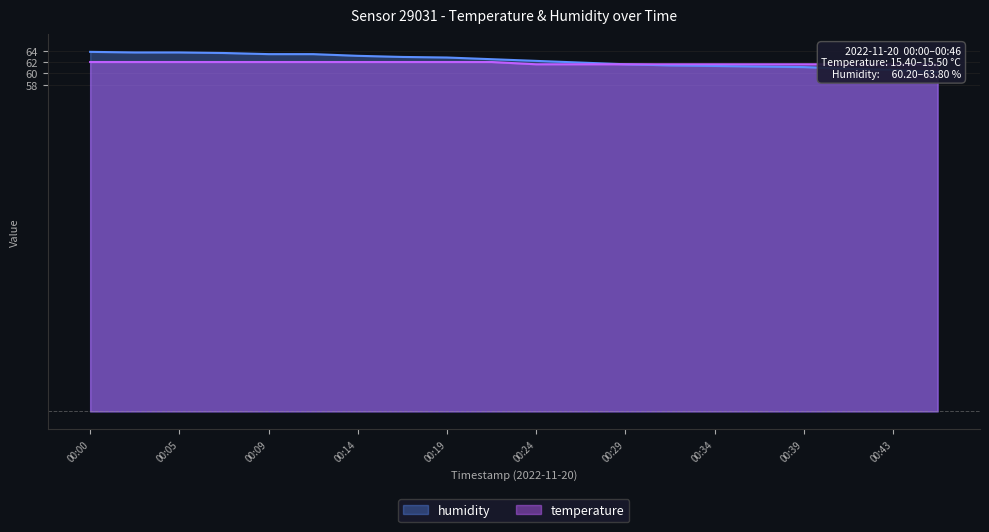

True or false: humidity has more than 1 points higher than both neighbors.

False